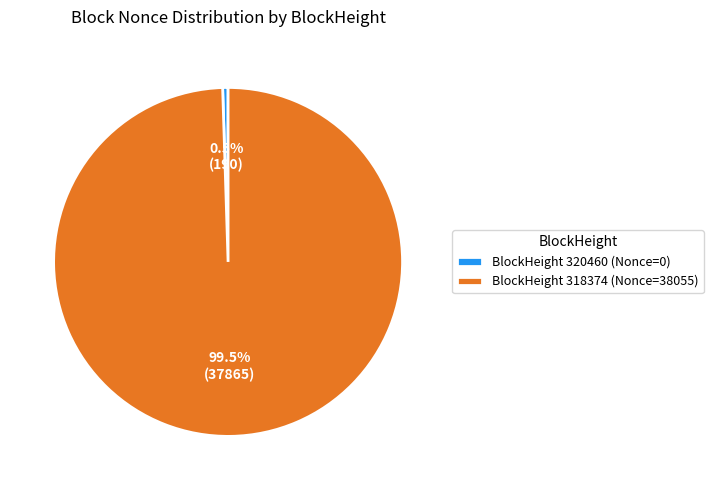

What is the majority slice?

BlockHeight 318374 (Nonce=38055)